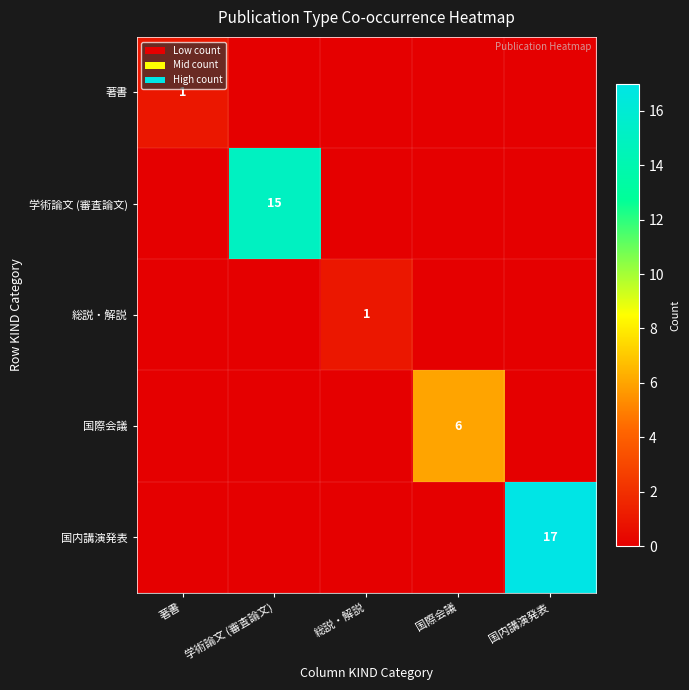

What is the spread (max minus min) of values at 国内講演発表?

17